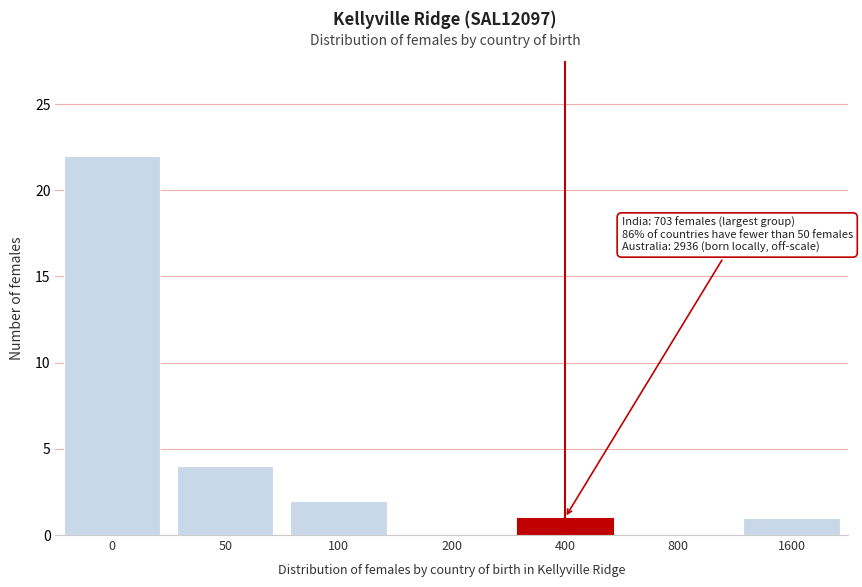

Reading left to right, transcribe all the data shown in this chart.

0=22	50=4	100=2	200=0	400=1	800=0	1600=1